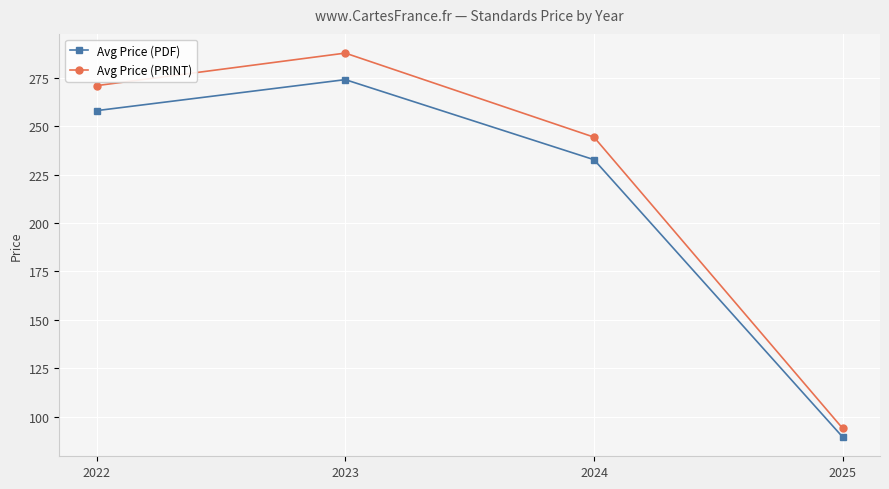

Where does the Avg Price (PRINT) series first go above 270?

2022